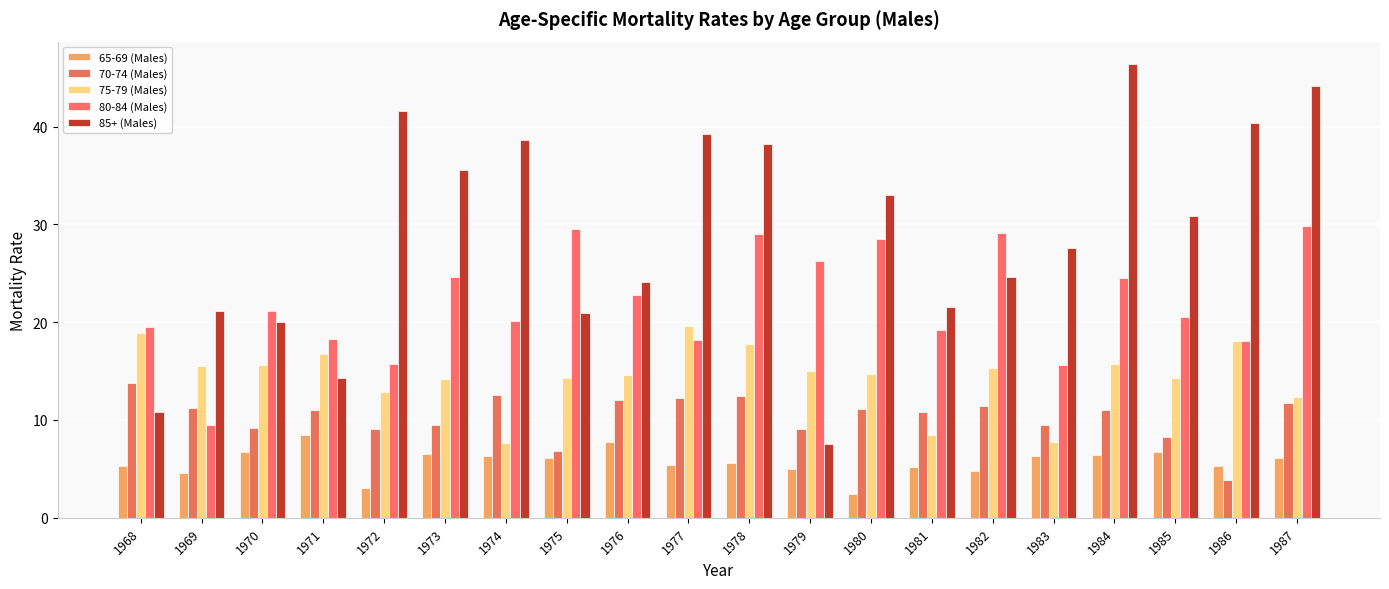

At which category is the sum across all series the highest?

1987